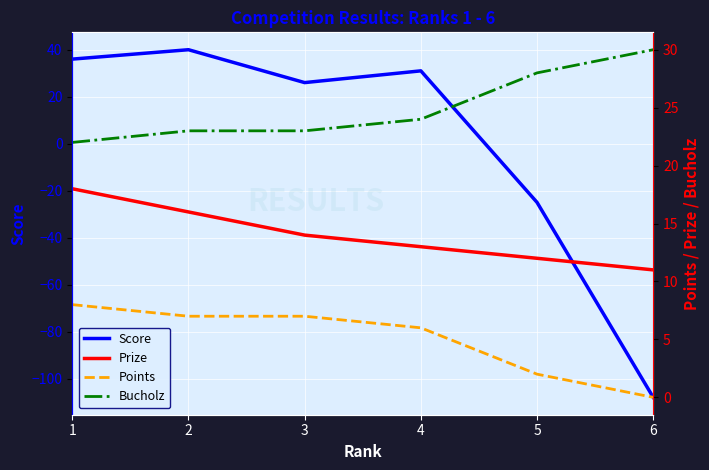

What is the value of the Bucholz point at the 3rd from the left?

23